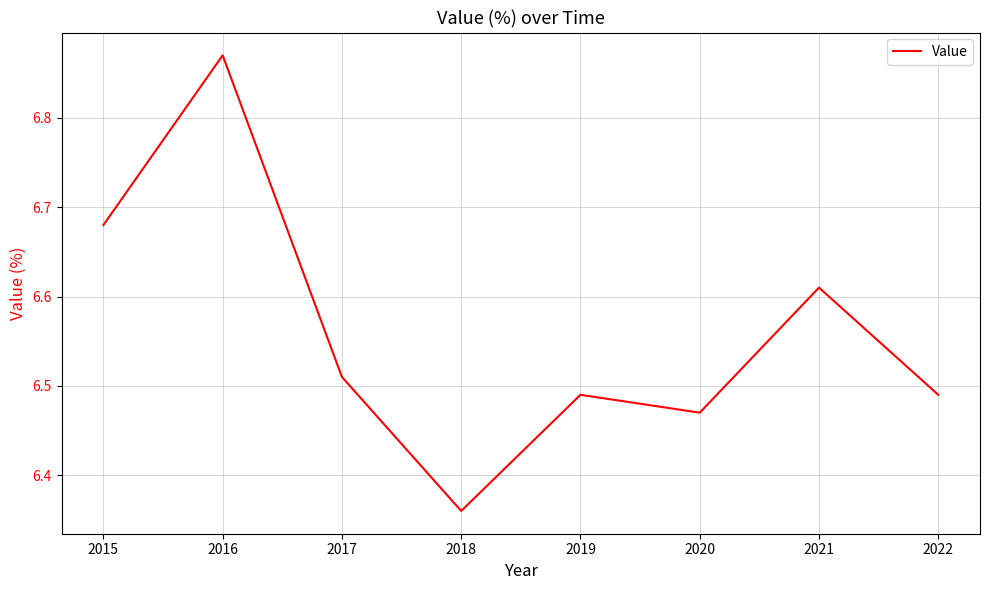

How many interior local valleys (lower than both neighbors) does the data have?

2